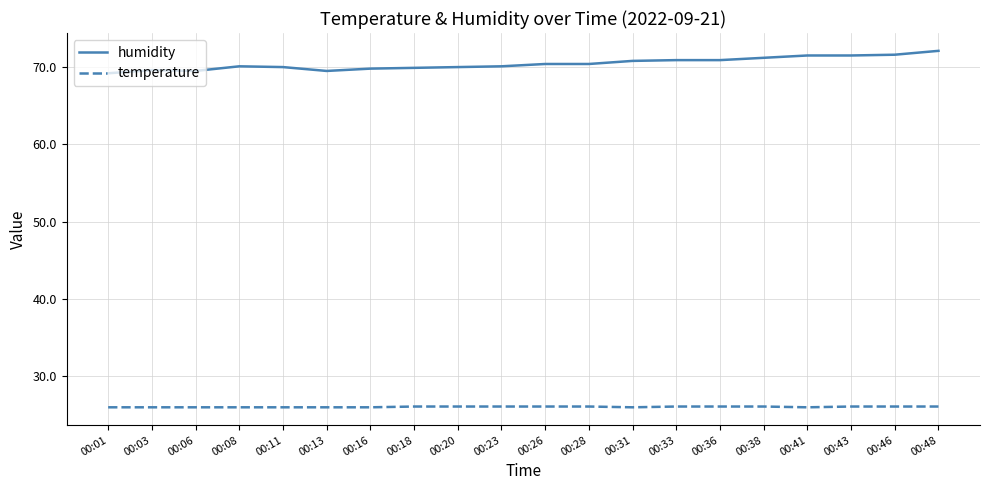

The humidity series shows 71.6 at 00:46. True or false?

True